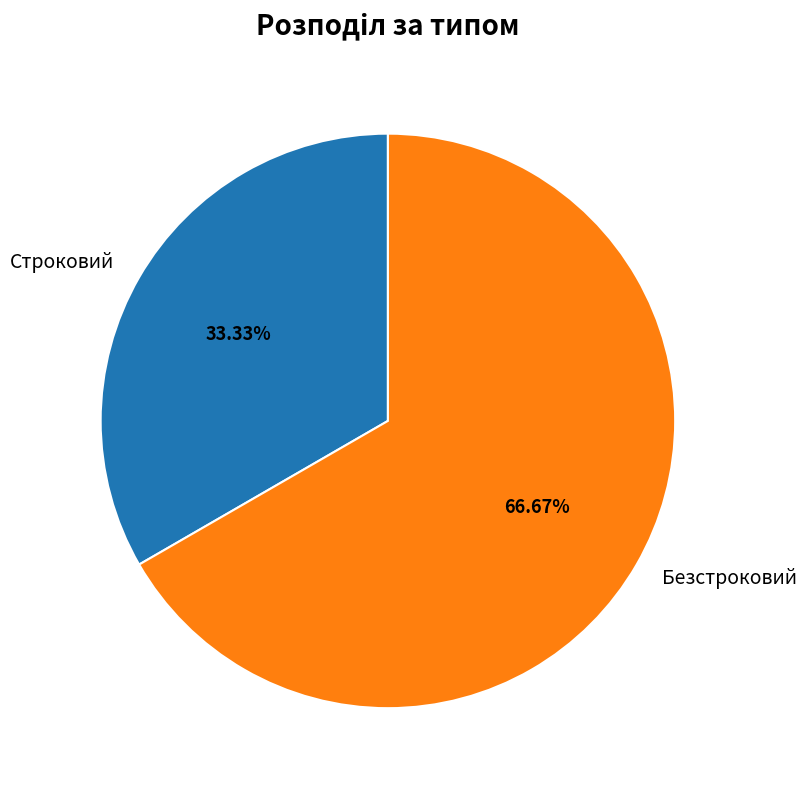

Between Строковий and Безстроковий, which is larger?

Безстроковий